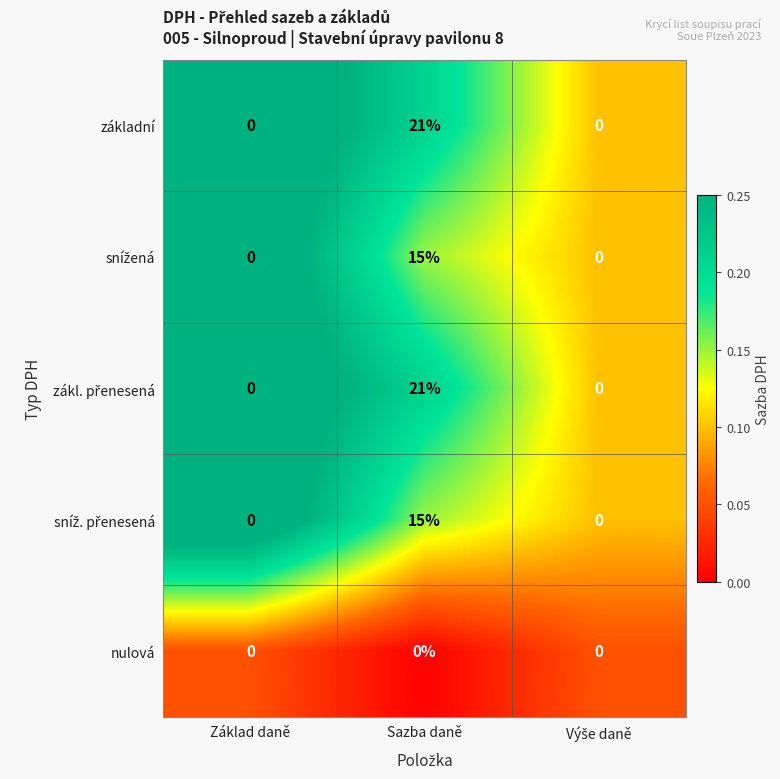

At which category does the chart reach its peak across all series?

Sazba daně